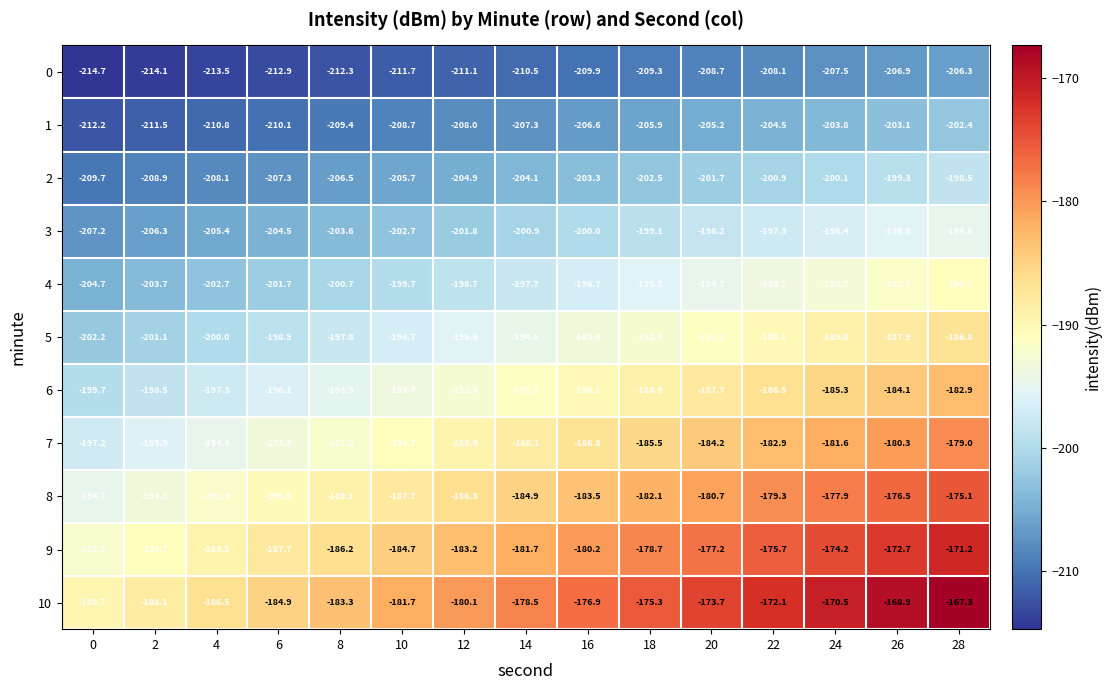

Which series has the widest spread of values?

10